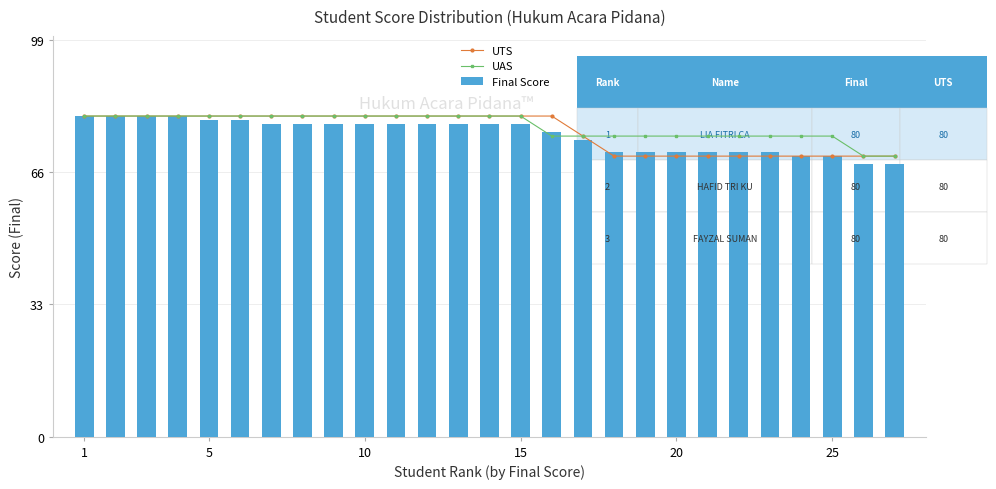

What is the lowest value of the Final Score series?

68